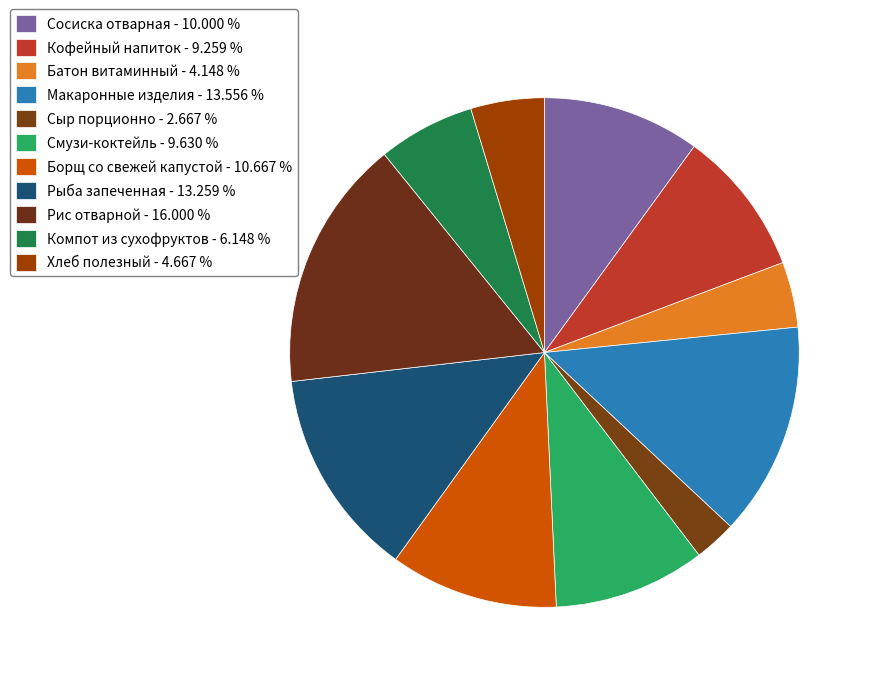

Which slice is the smallest?

Сыр порционно